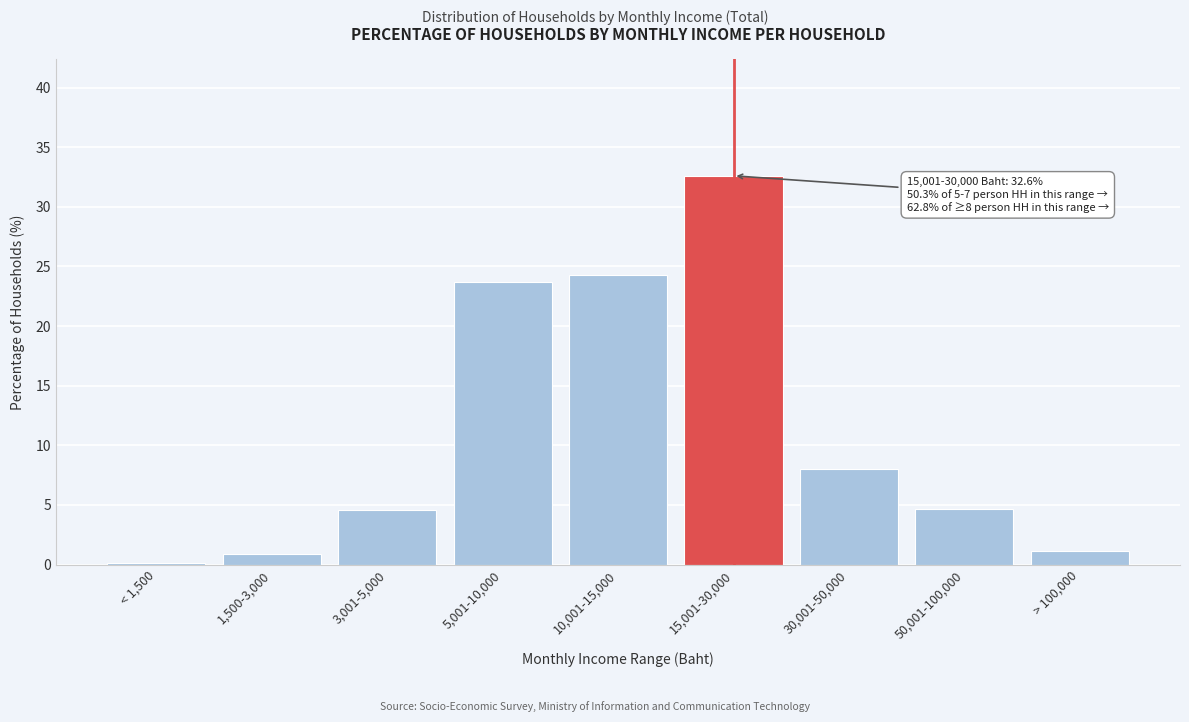

What is the maximum value shown in the chart?

32.6